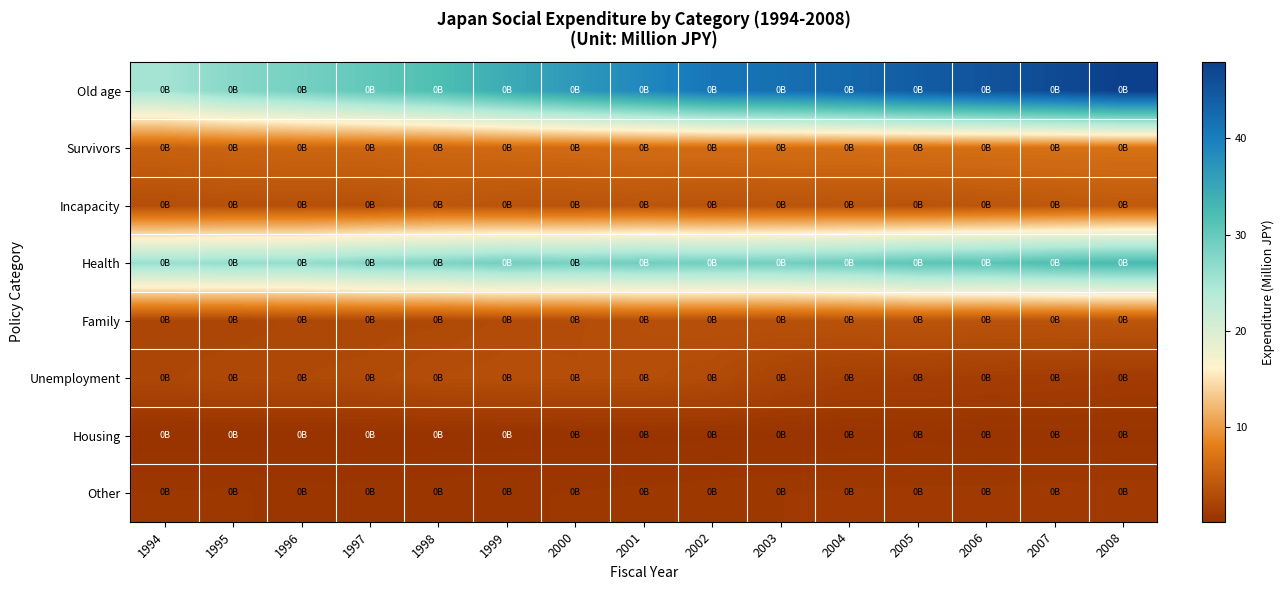

Reading right to left, transcribe all the data shown in this chart.

Old age: 2008=48.0	2007=46.4	2006=45.3	2005=44.3	2004=42.9	2003=41.8	2002=41.1	2001=38.8	2000=36.7	1999=34.4	1998=31.8	1997=30.3	1996=28.8	1995=27.4	1994=25.1
Survivors: 2008=6.7	2007=6.6	2006=6.5	2005=6.5	2004=6.3	2003=6.3	2002=6.2	2001=6.1	2000=6.0	1999=5.8	1998=5.7	1997=5.5	1996=5.5	1995=5.4	1994=5.1
Incapacity: 2008=4.3	2007=4.1	2006=3.8	2005=3.5	2004=3.7	2003=3.7	2002=3.5	2001=3.8	2000=3.6	1999=3.7	1998=4.0	1997=3.4	1996=3.3	1995=3.3	1994=3.1
Health: 2008=32.5	2007=31.9	2006=30.9	2005=30.8	2004=29.6	2003=29.0	2002=28.9	2001=29.2	2000=28.6	1999=29.0	1998=27.9	1997=27.6	1996=26.3	1995=26.3	1994=26.0
Family: 2008=3.8	2007=3.7	2006=3.7	2005=3.8	2004=3.6	2003=3.3	2002=3.3	2001=3.1	2000=2.9	1999=2.8	1998=2.5	1997=2.4	1996=2.4	1995=2.2	1994=2.2
Unemployment: 2008=1.1	2007=1.2	2006=1.3	2005=1.4	2004=1.5	2003=2.0	2002=2.7	2001=3.0	2000=2.9	1999=3.1	1998=2.9	1997=2.6	1996=2.5	1995=2.6	1994=2.3
Housing: 2008=0.4	2007=0.4	2006=0.4	2005=0.4	2004=0.3	2003=0.3	2002=0.3	2001=0.2	2000=0.2	1999=0.2	1998=0.2	1997=0.1	1996=0.1	1995=0.1	1994=0.1
Other: 2008=1.0	2007=1.0	2006=0.9	2005=0.9	2004=0.9	2003=0.9	2002=0.8	2001=0.8	2000=0.7	1999=0.7	1998=0.6	1997=0.6	1996=0.6	1995=0.7	1994=0.7